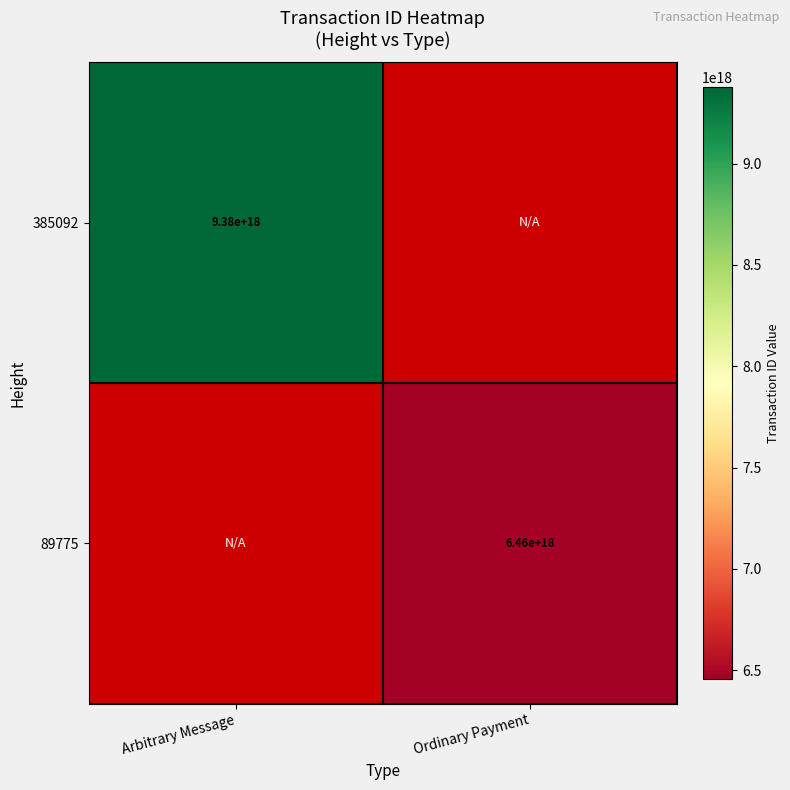

The value of 385092 at Arbitrary Message is 16215555207813566464.0. True or false?

False